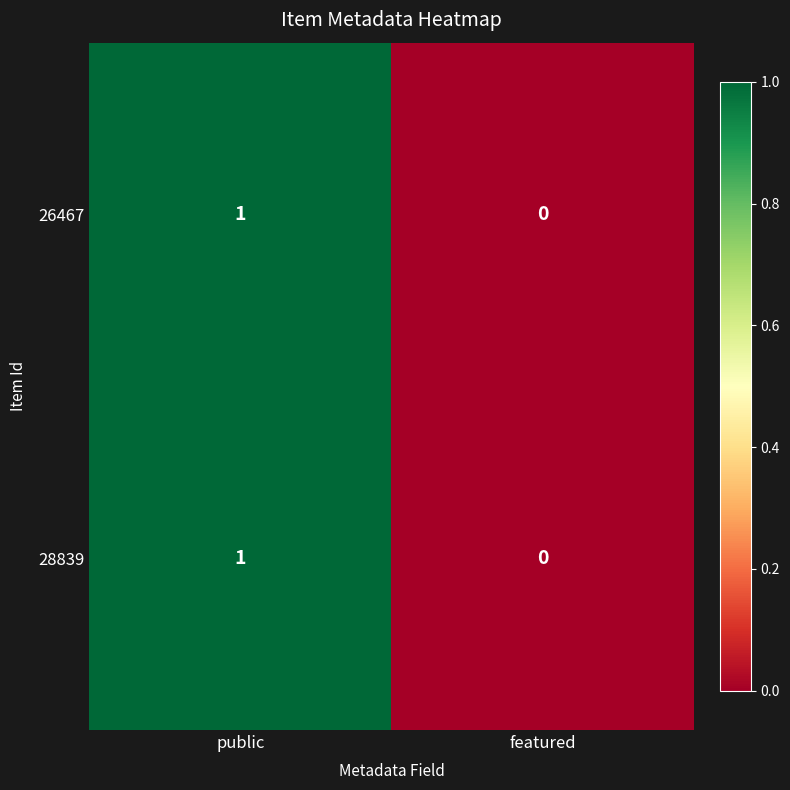

Reading left to right, list all the values displayed in this chart.

26467: 1	0
28839: 1	0